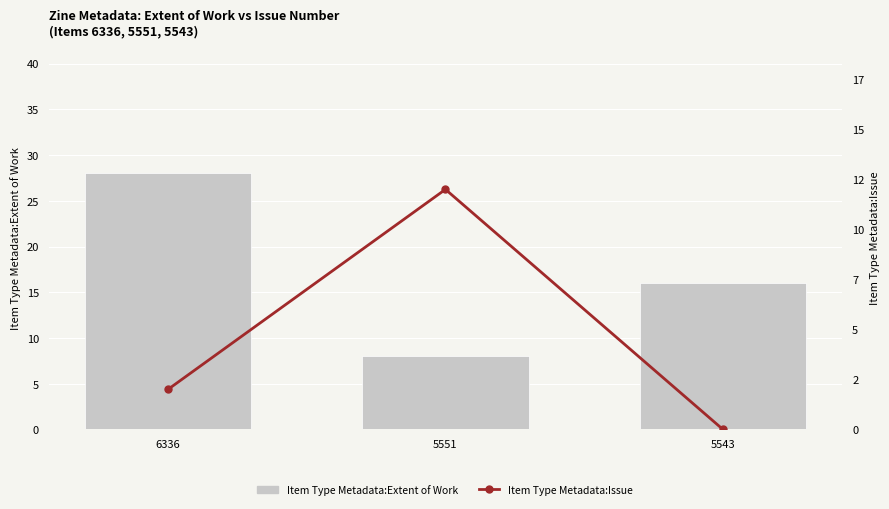

Rank the series by their maximum value, from lowest to highest.

Item Type Metadata:Issue, Item Type Metadata:Extent of Work